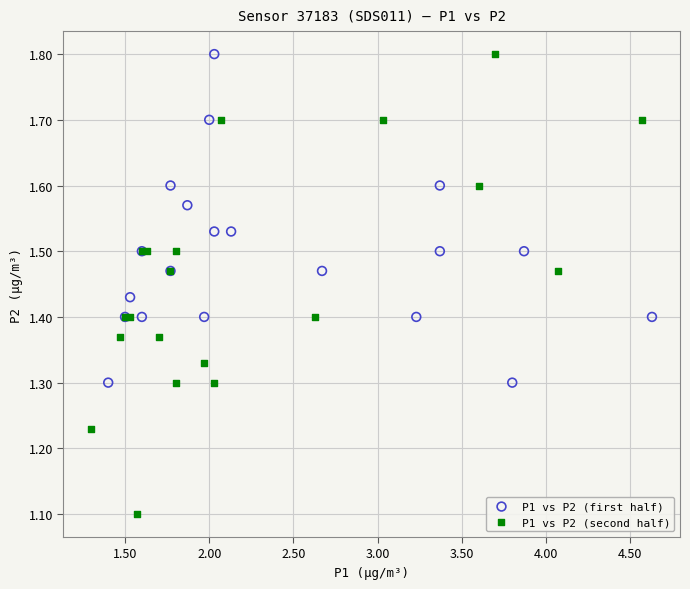

Which series has the largest Y range (max minus min)?

P1 vs P2 (second half)